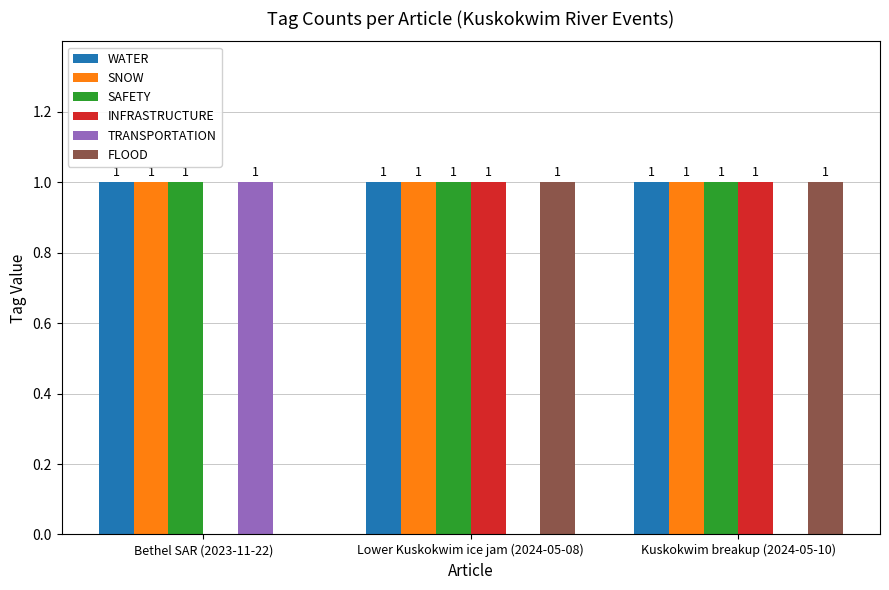

How many groups of bars are there?

3